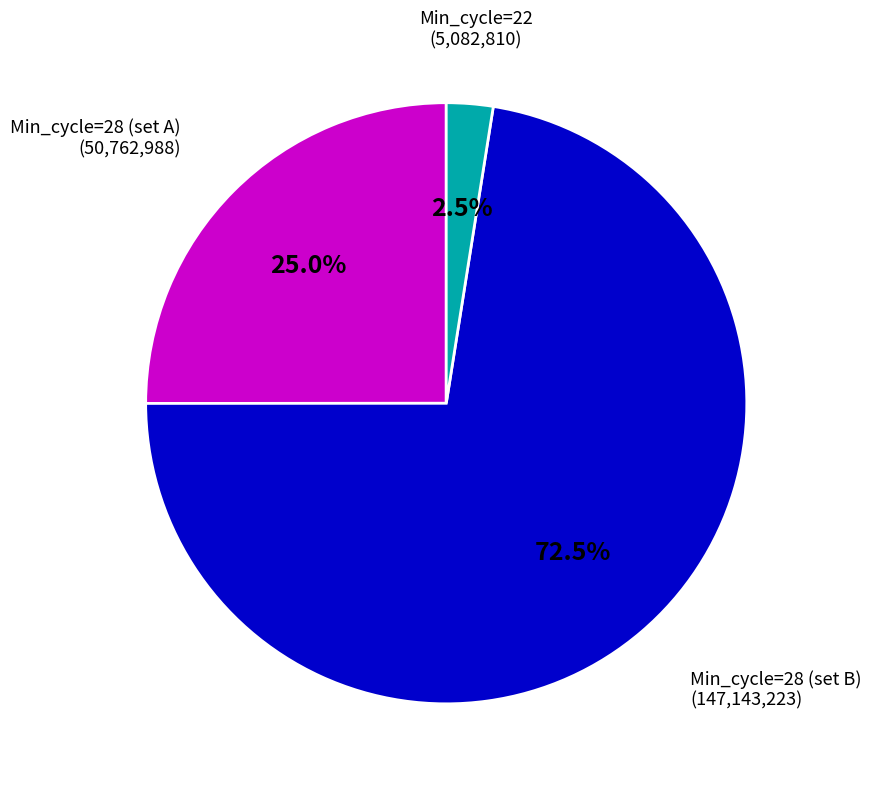

Rank the categories by value from lowest to highest.

Min_cycle=22, Min_cycle=28 (set A), Min_cycle=28 (set B)